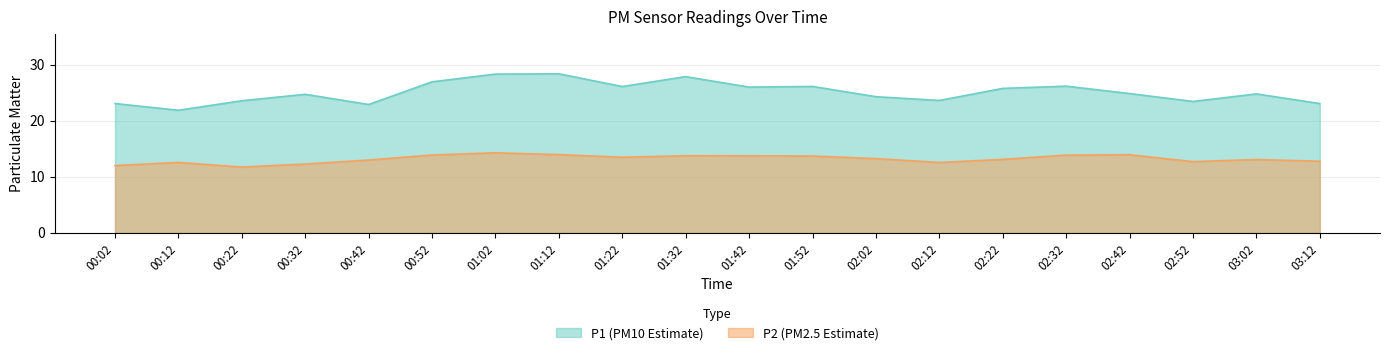

What is the label of the 8th point from the right?

02:02